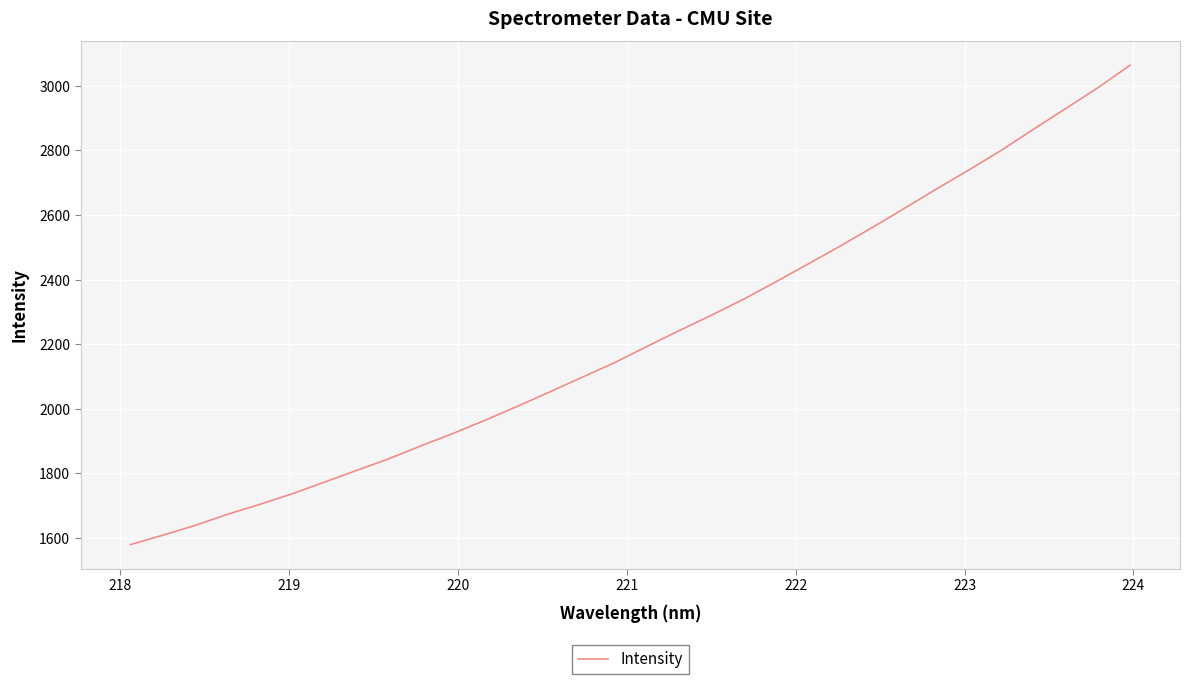

How many categories are shown in the chart?

32